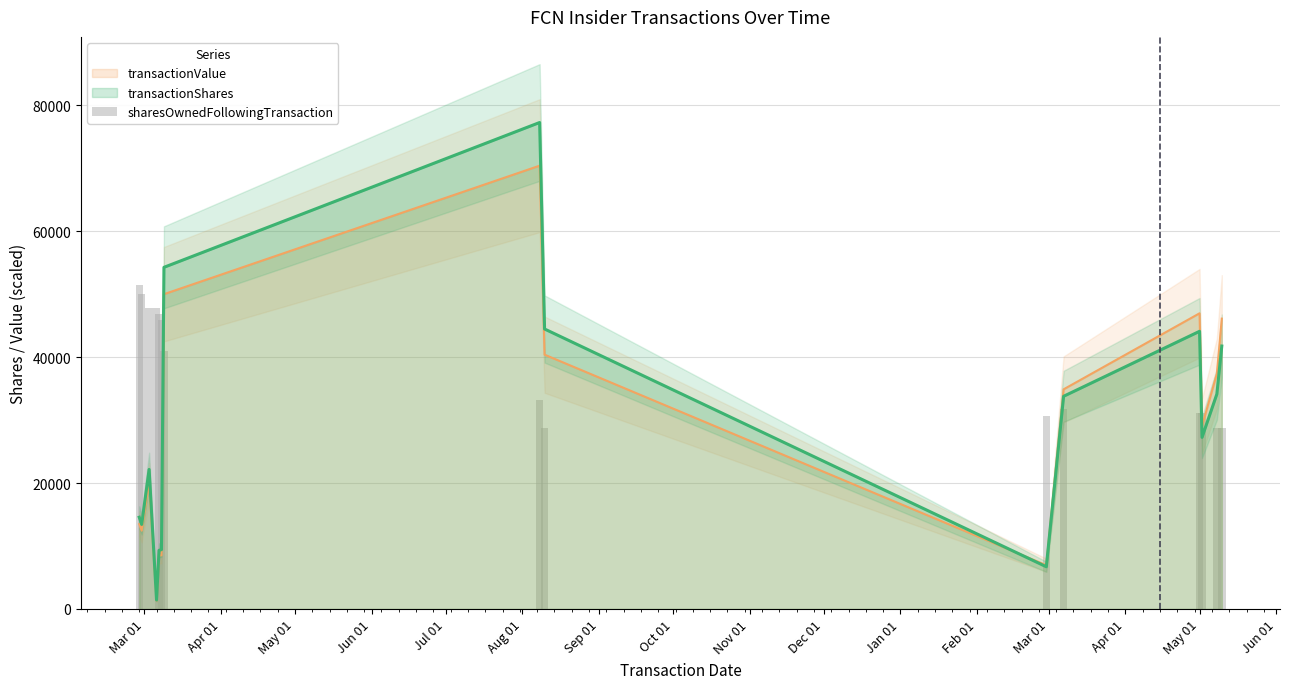

Does the chart contain stacked bars?

No